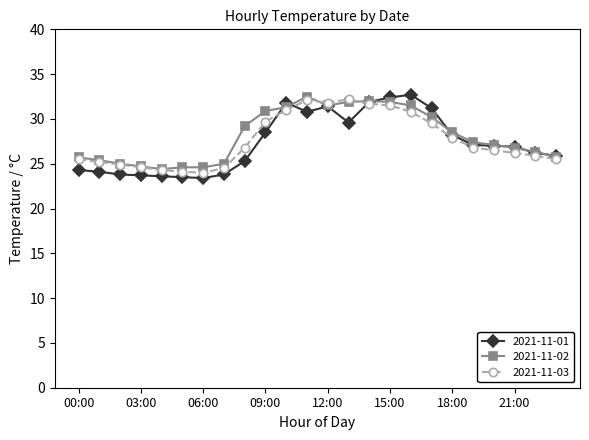

Which series has the widest spread of values?

2021-11-01